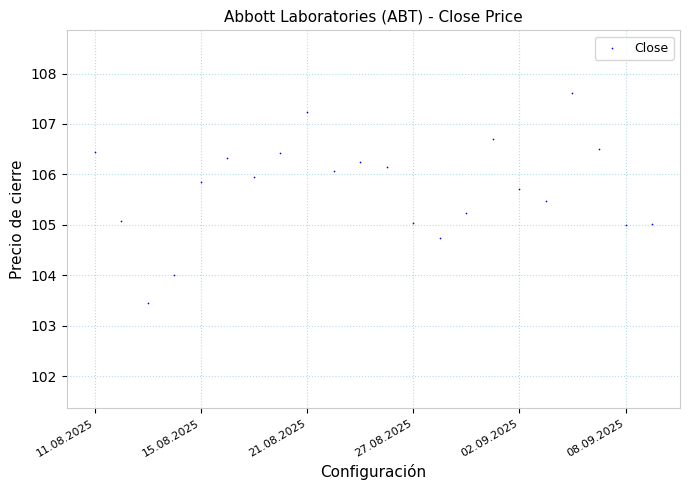

What is the range of Y values (max minus min)?

4.2